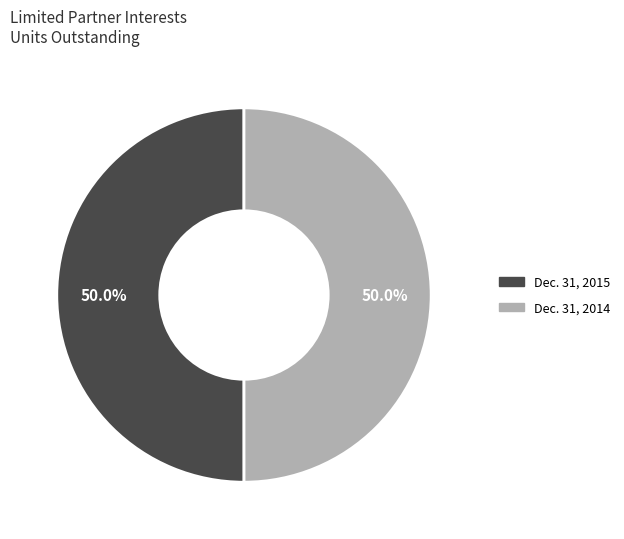

Approximately how many times larger is the value at Dec. 31, 2015 compared to Dec. 31, 2014?

1.0